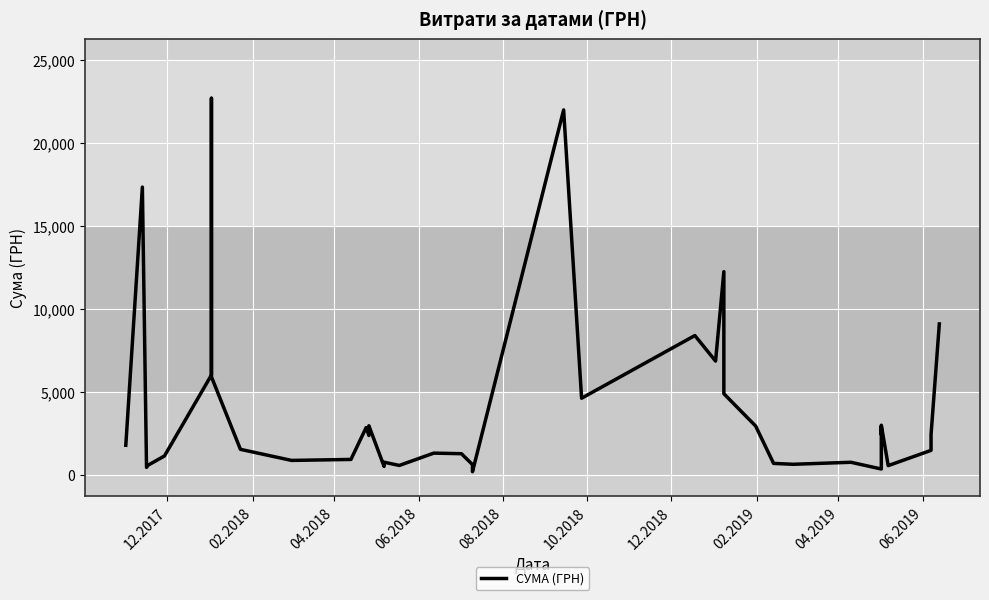

What is the greatest value displayed?

22688.3